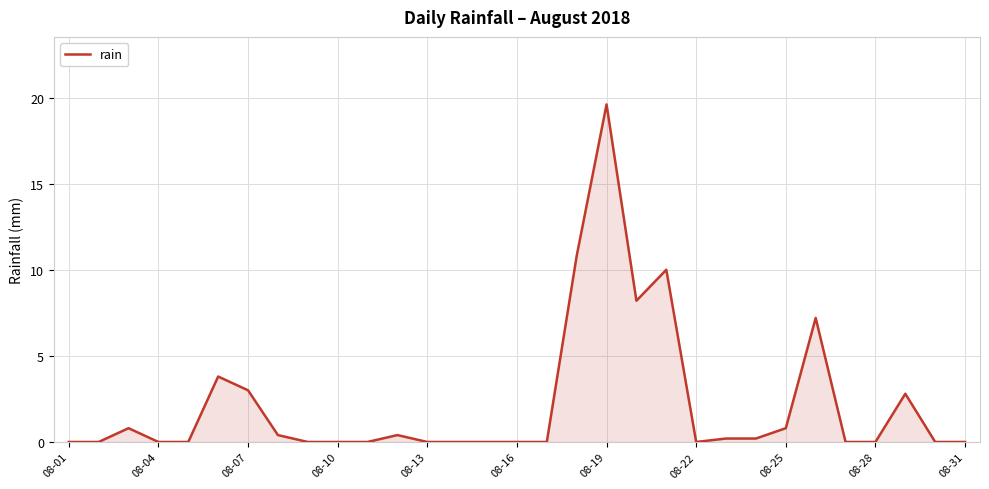

What is the sum of all values?

68.2